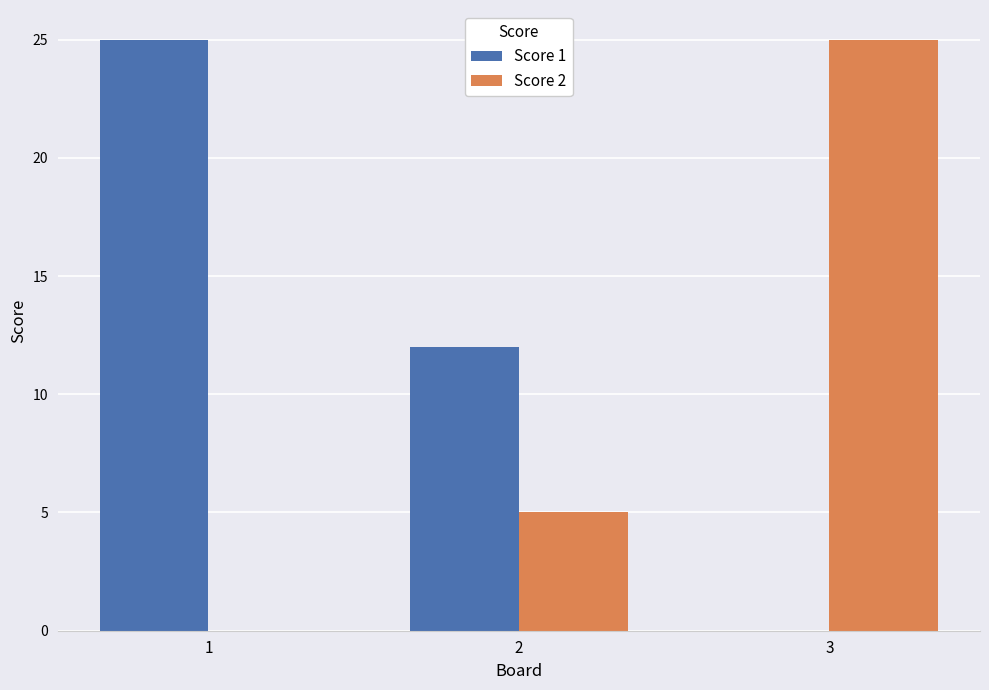

What is the greatest value displayed?

25